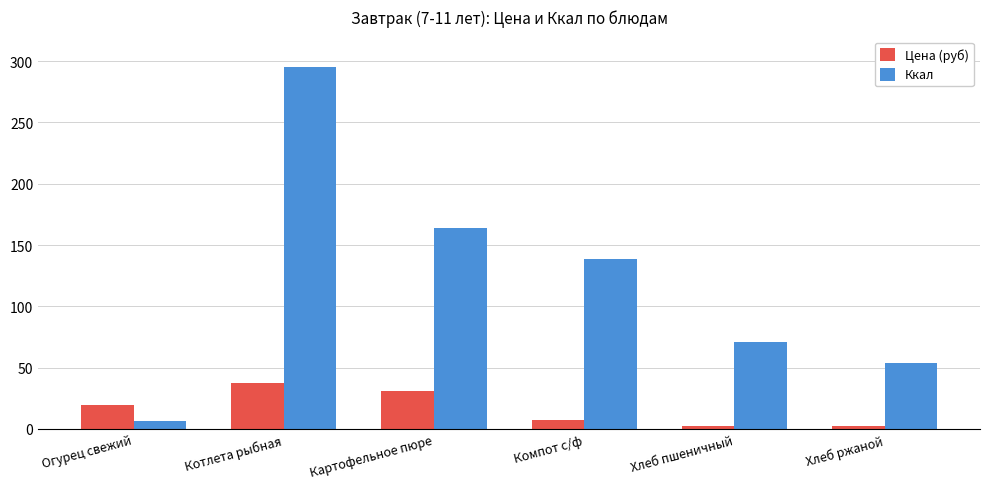

Which series has the widest spread of values?

Ккал